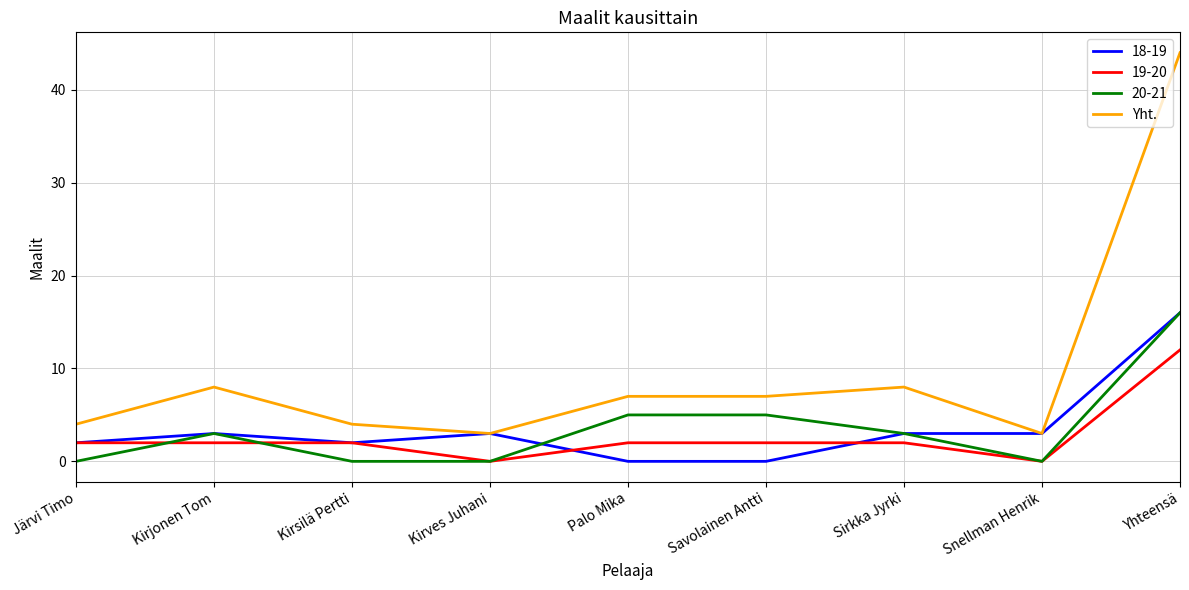

Is it true that 19-20 equals 0 at Kirves Juhani?

True